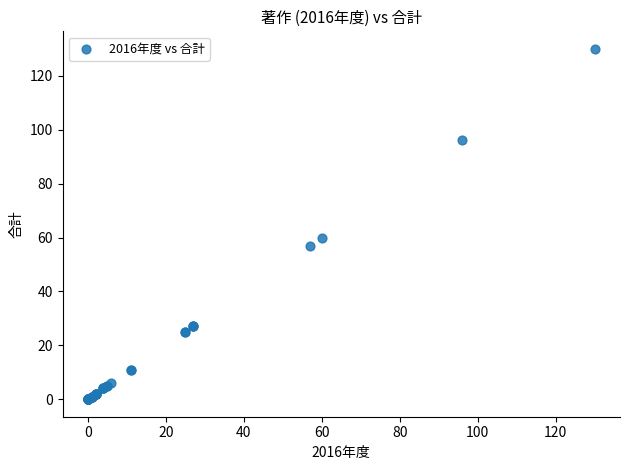

What Y value in the scatter plot is closest to 65?

60